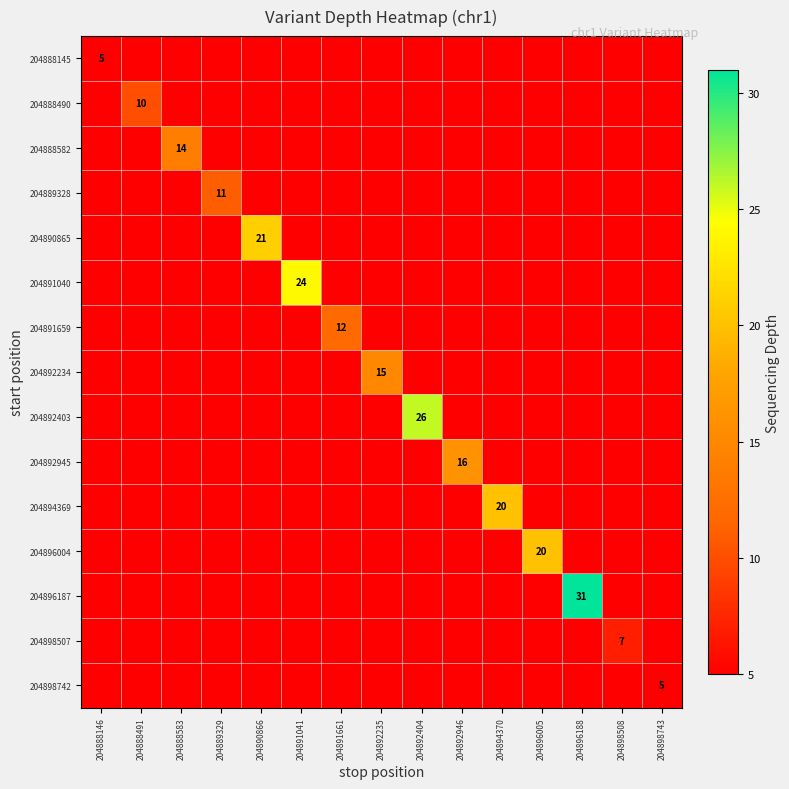

Is it true that 204898742 equals 7.9 at 204898743?

False